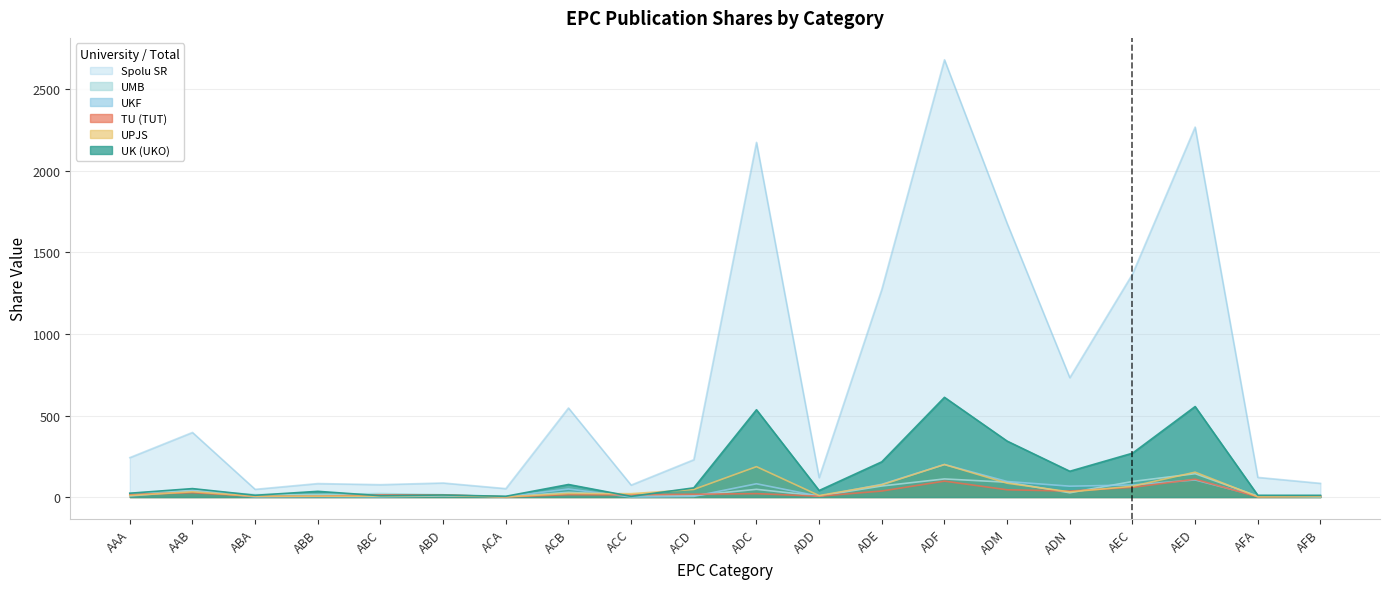

List the labels in order of UK (UKO) value, largest first.

ADF, AED, ADC, ADM, AEC, ADE, ADN, ACB, ACD, AAB, ADD, ABB, AAA, ABD, ABA, AFA, AFB, ABC, ACA, ACC